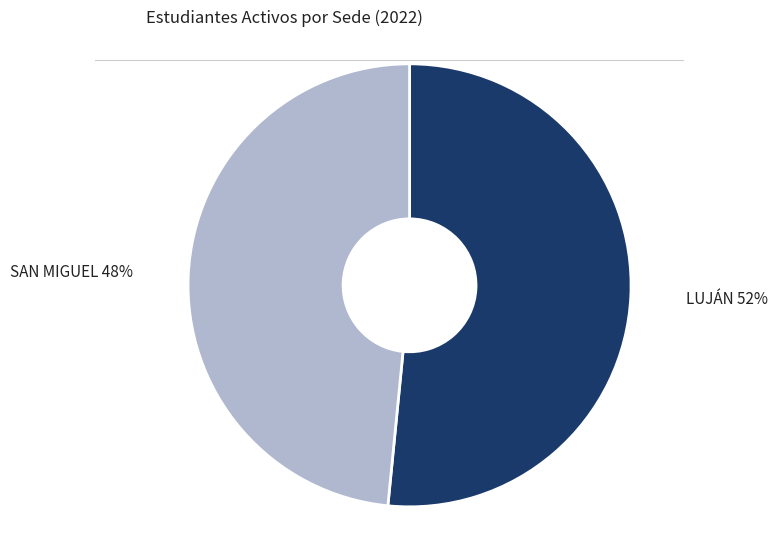

Which has a higher value, SAN MIGUEL or LUJÁN?

LUJÁN